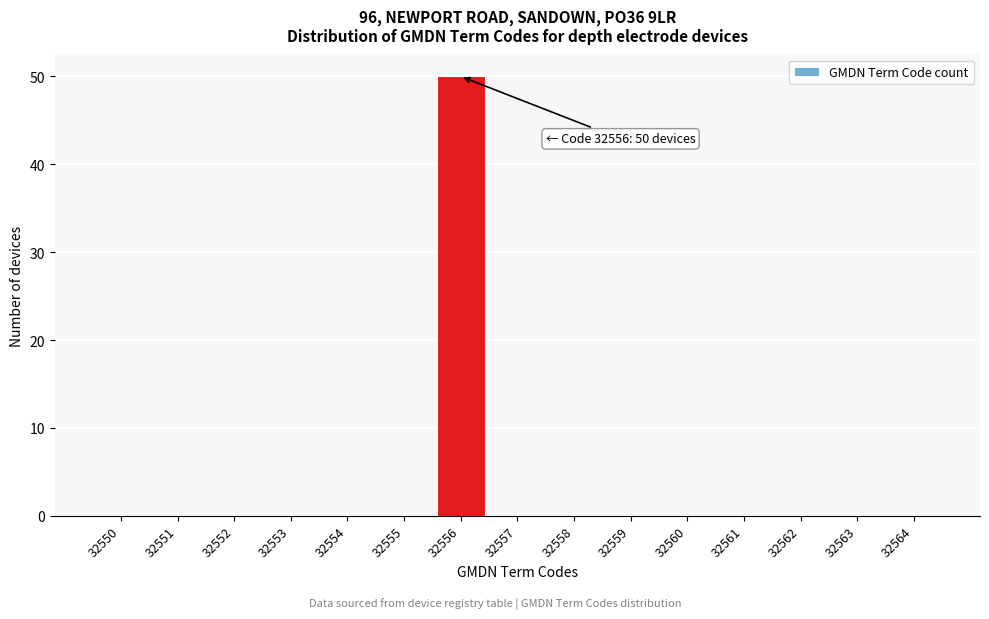

Reading left to right, extract all data points from this chart.

32550=0	32551=0	32552=0	32553=0	32554=0	32555=0	32556=50	32557=0	32558=0	32559=0	32560=0	32561=0	32562=0	32563=0	32564=0